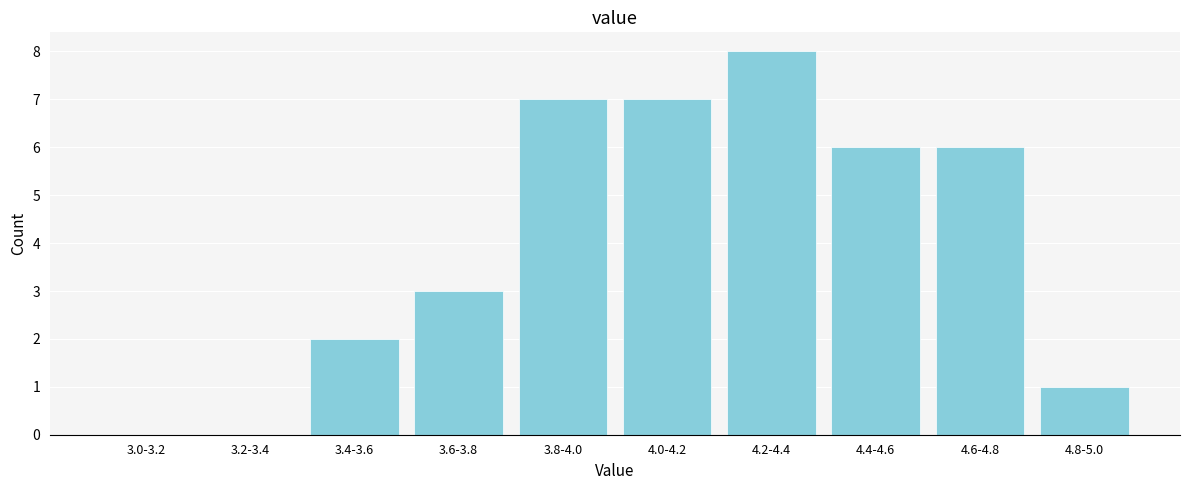

Reading left to right, transcribe all the data shown in this chart.

3.0-3.2=0	3.2-3.4=0	3.4-3.6=2	3.6-3.8=3	3.8-4.0=7	4.0-4.2=7	4.2-4.4=8	4.4-4.6=6	4.6-4.8=6	4.8-5.0=1